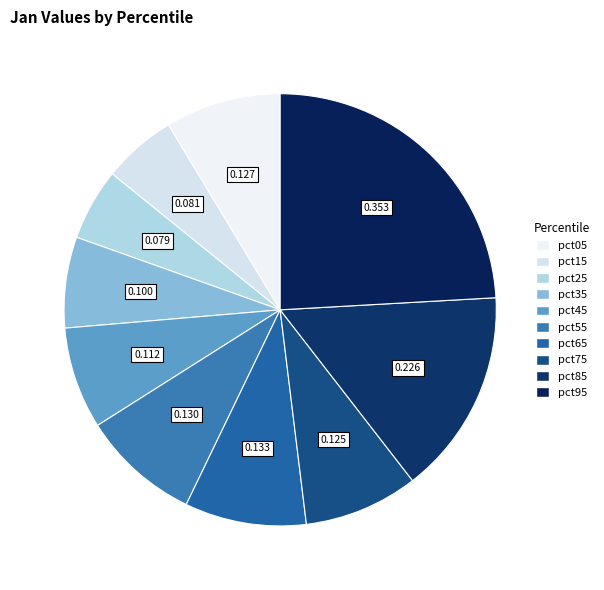

What is the largest slice in the pie chart?

pct95